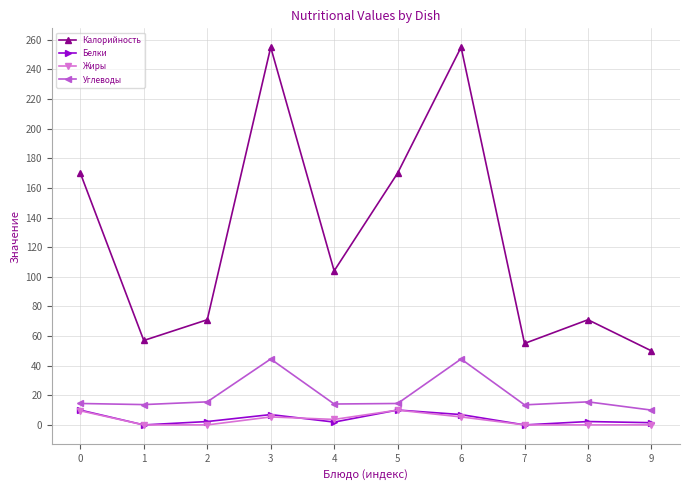

True or false: Калорийность and Жиры intersect in this chart.

False